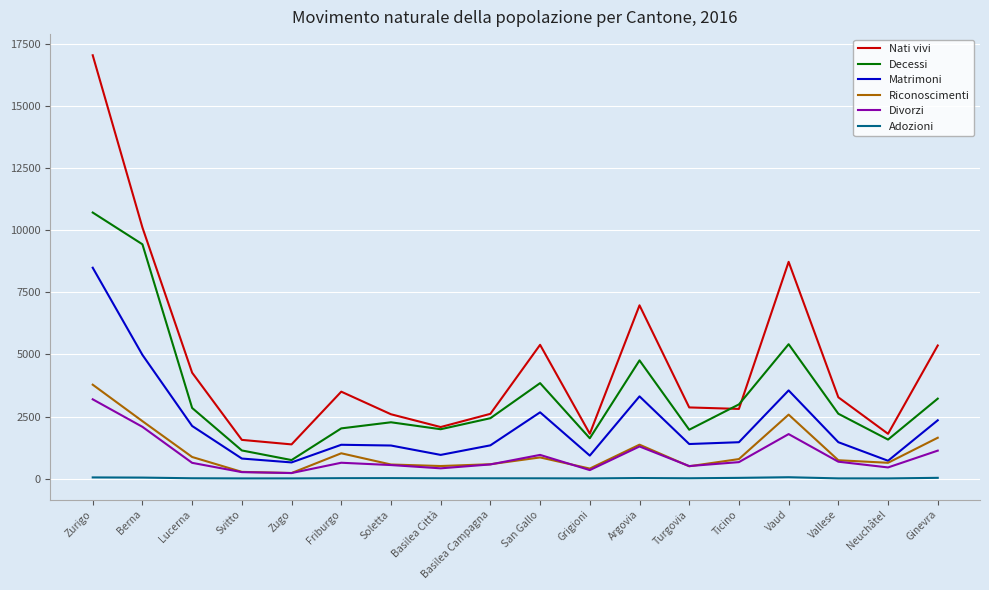

What is the smallest value displayed?

7